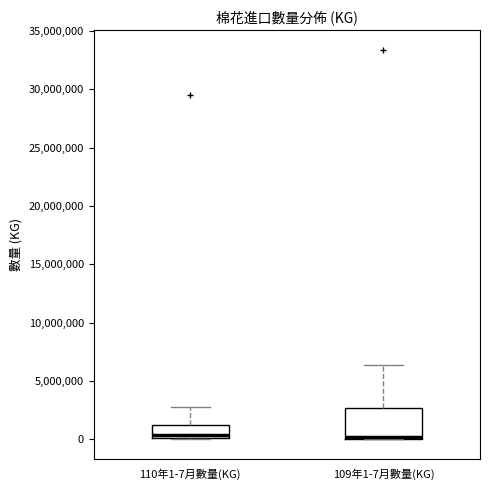

Reading left to right, read every box against the y-axis: the position of its median line, the range the box covers, and the ends of its whiskers. The values are not printed on the chart, so give them approximately, as read against the axis.

110年1-7月數量(KG): median 500000, box 0 to 1000000, whiskers 0 to 3000000
109年1-7月數量(KG): median 0, box 0 to 2500000, whiskers 0 to 6500000